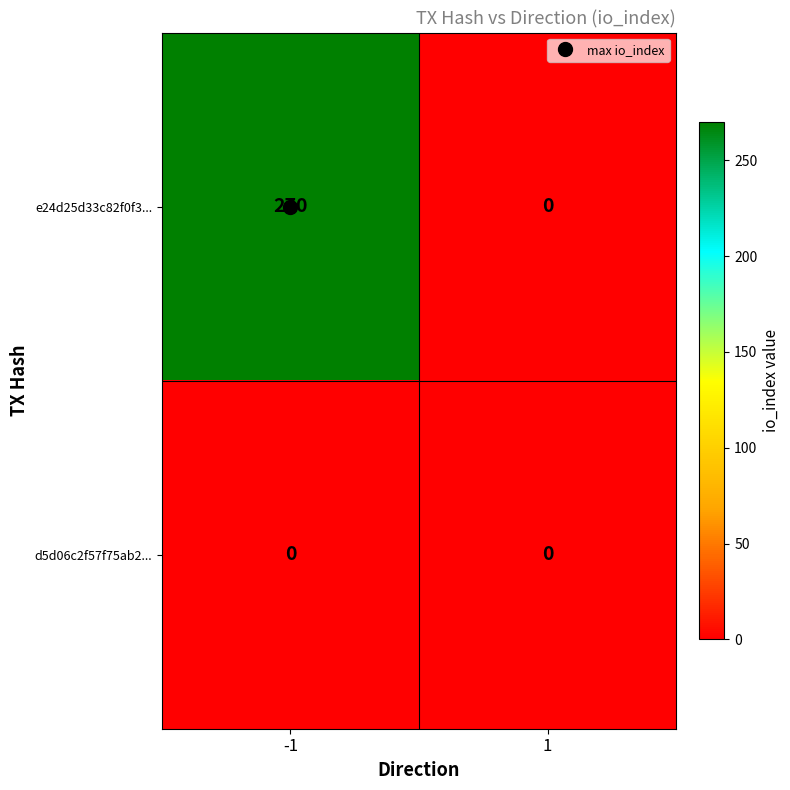

The value of e24d25d33c82f0f3... at 1 is -142. True or false?

False